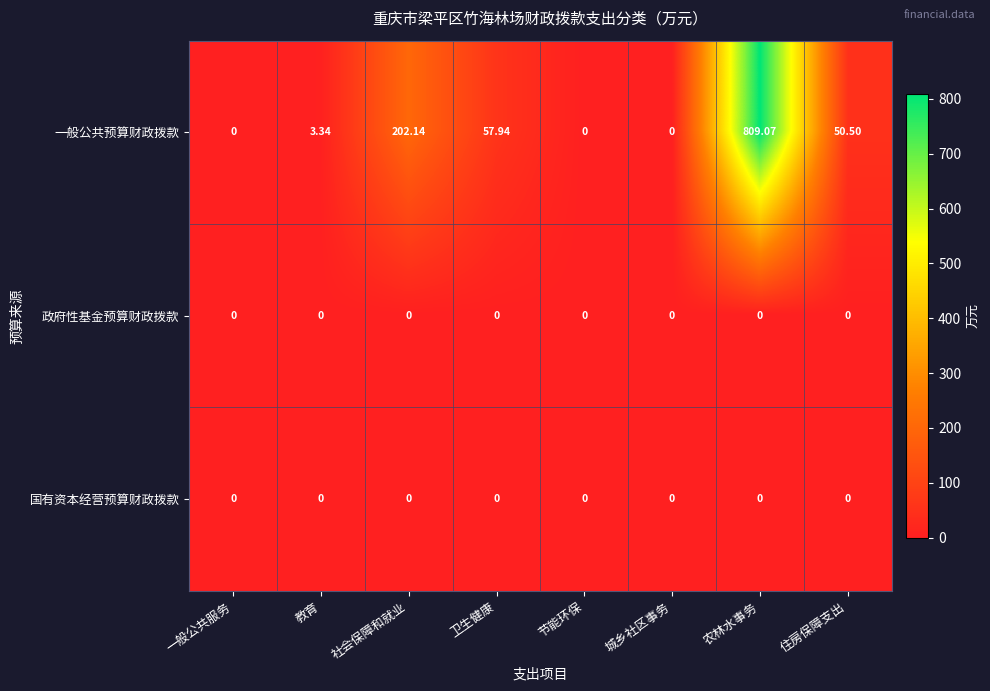

What is the maximum value shown in the chart?

809.1